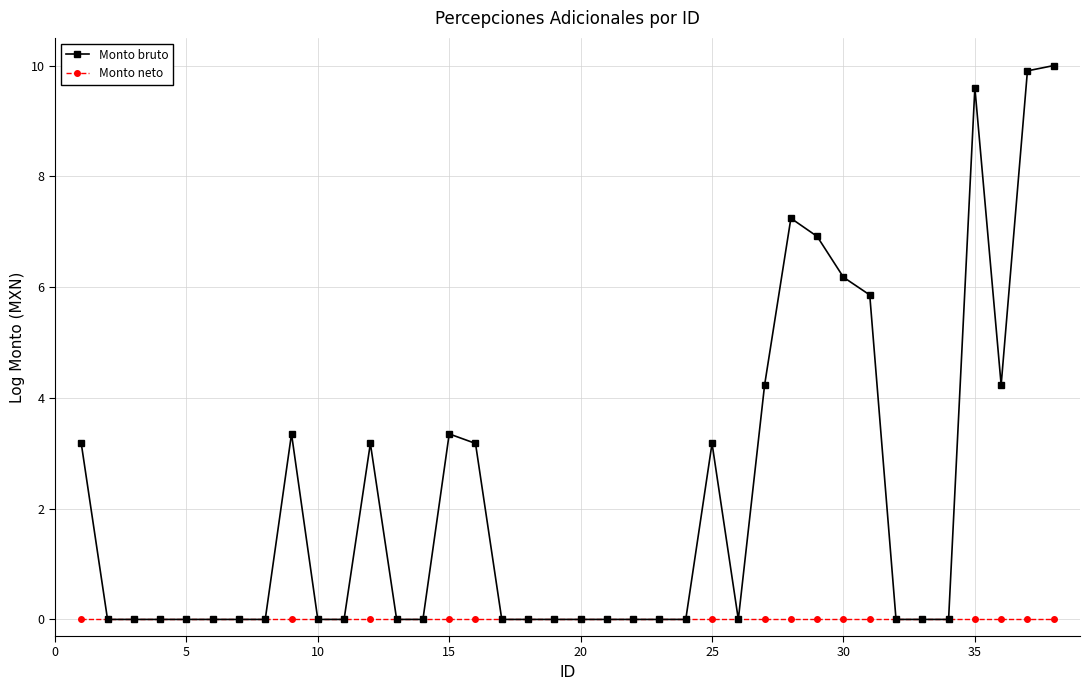

Rank the series by their average value, from highest to lowest.

Monto bruto, Monto neto